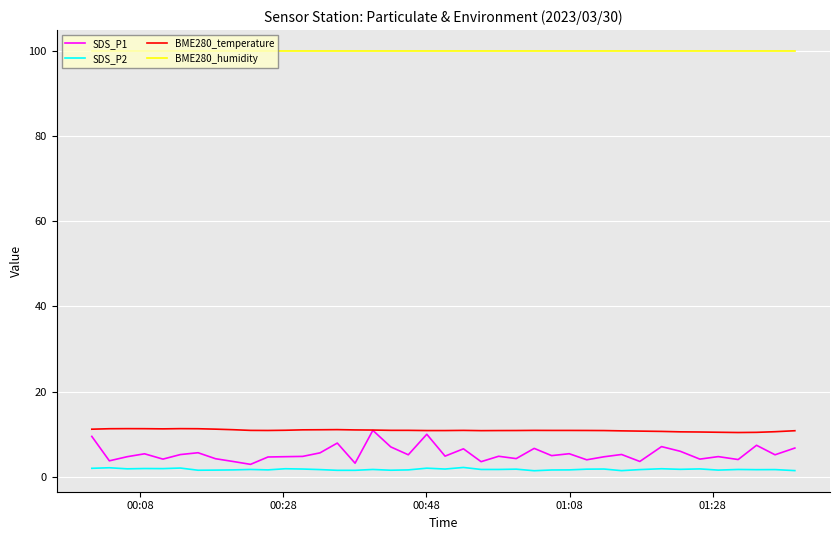

What is the minimum value shown in the chart?

1.4